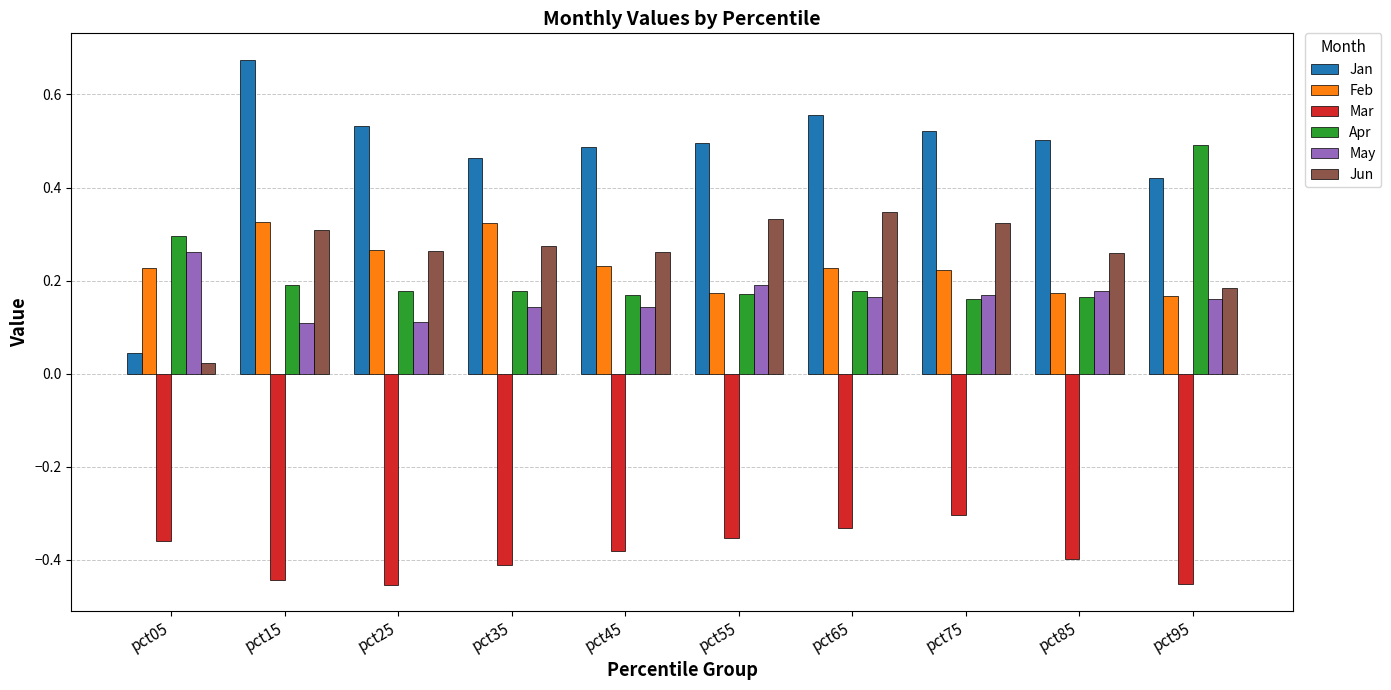

What is the total value across all series at pct55?

1.0